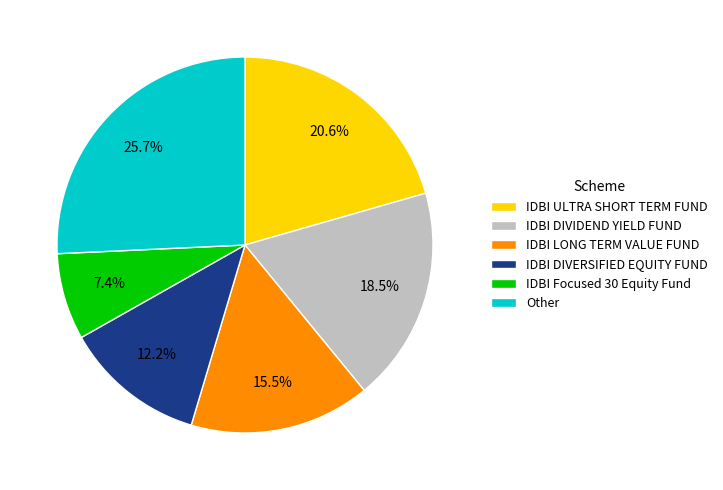

Is there a majority slice in this chart?

No